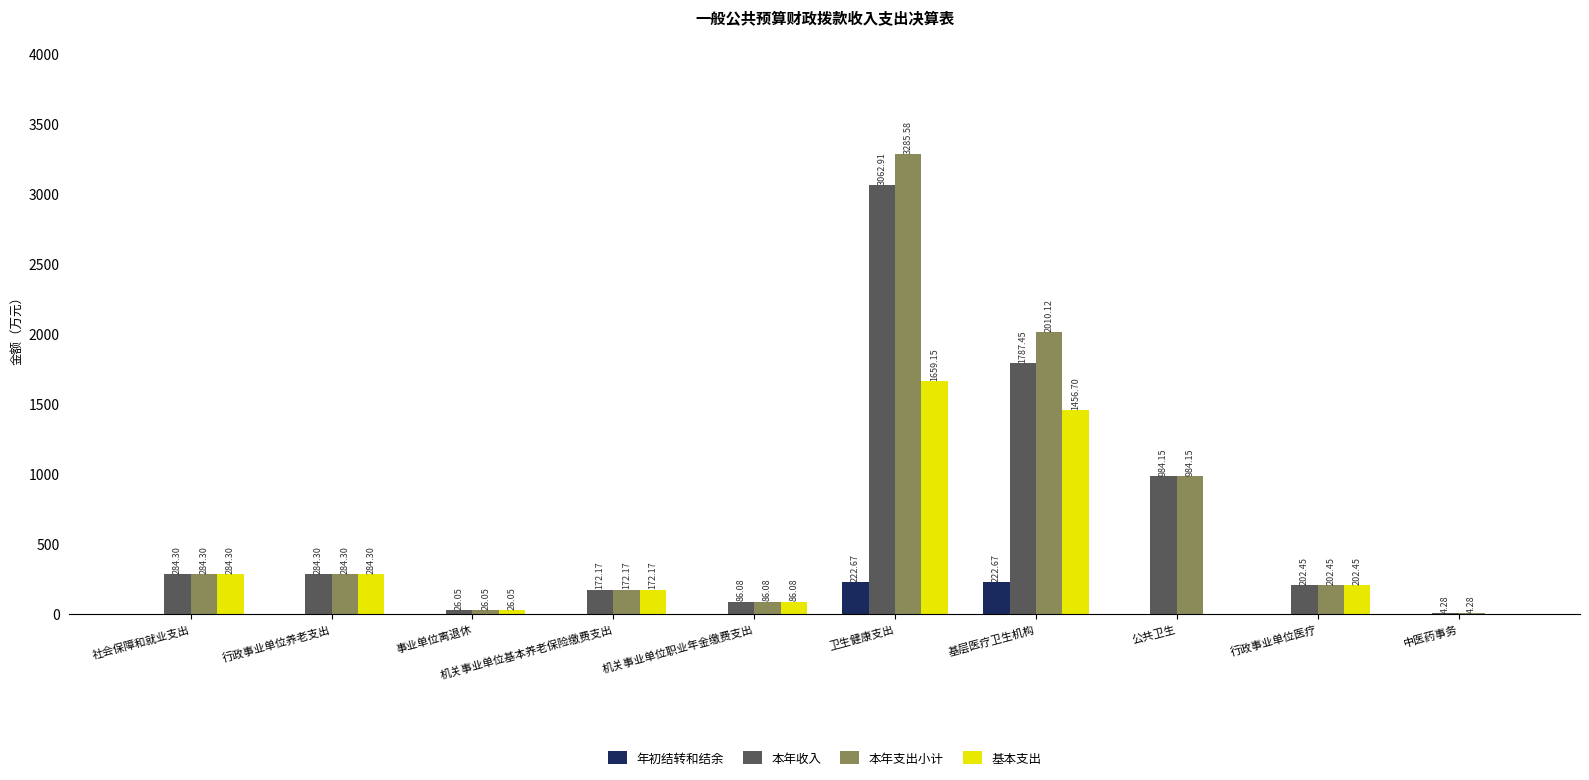

What is the sum of the 年初结转和结余 values at 卫生健康支出 and 公共卫生?

222.7